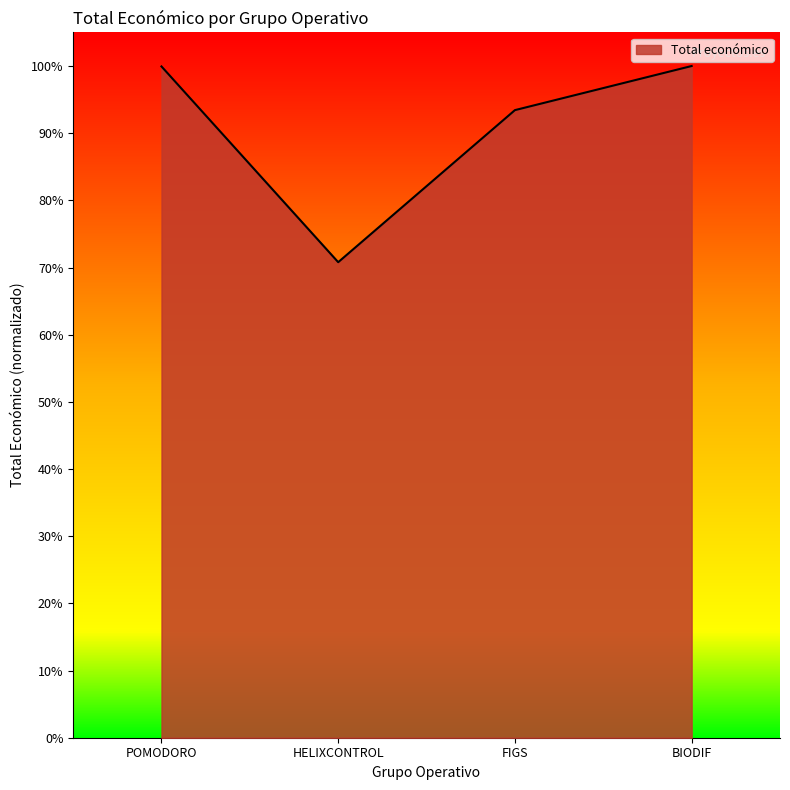

At which label is the value closest to 0?

HELIXCONTROL